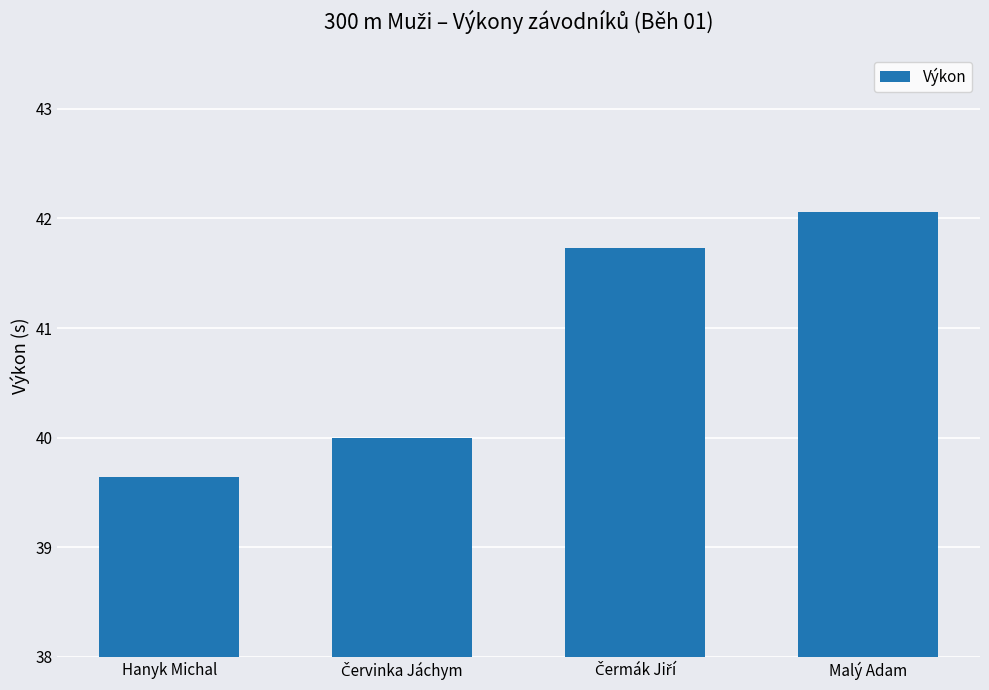

What is the greatest value displayed?

42.1